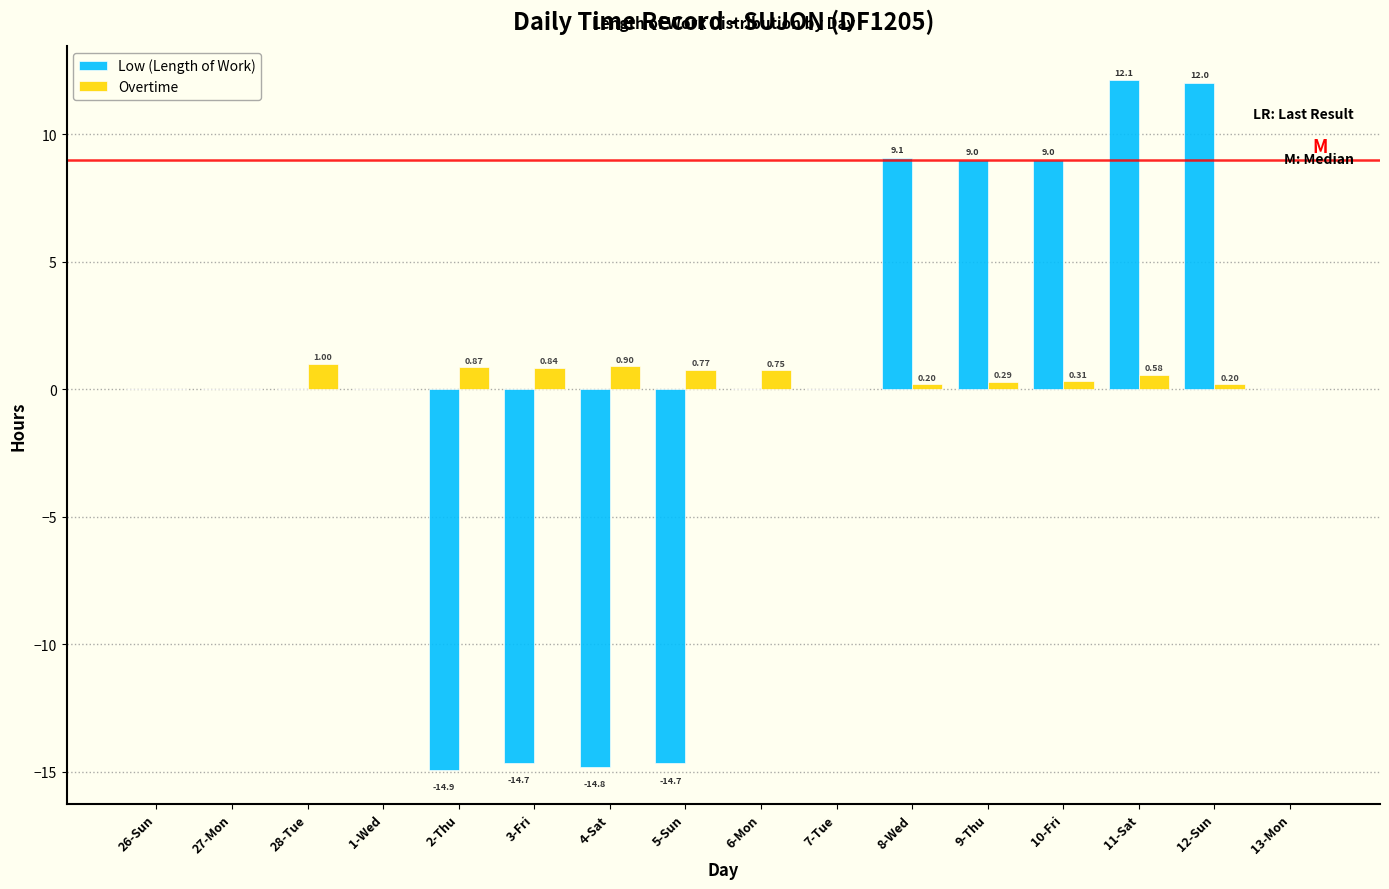

What is the sum of the Low (Length of Work) values at 11-Sat and 27-Mon?

12.1